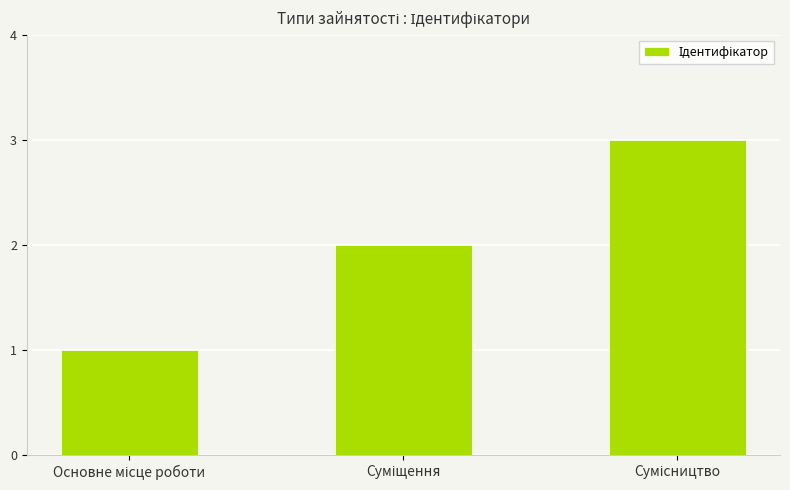

What is the sum of all values?

6